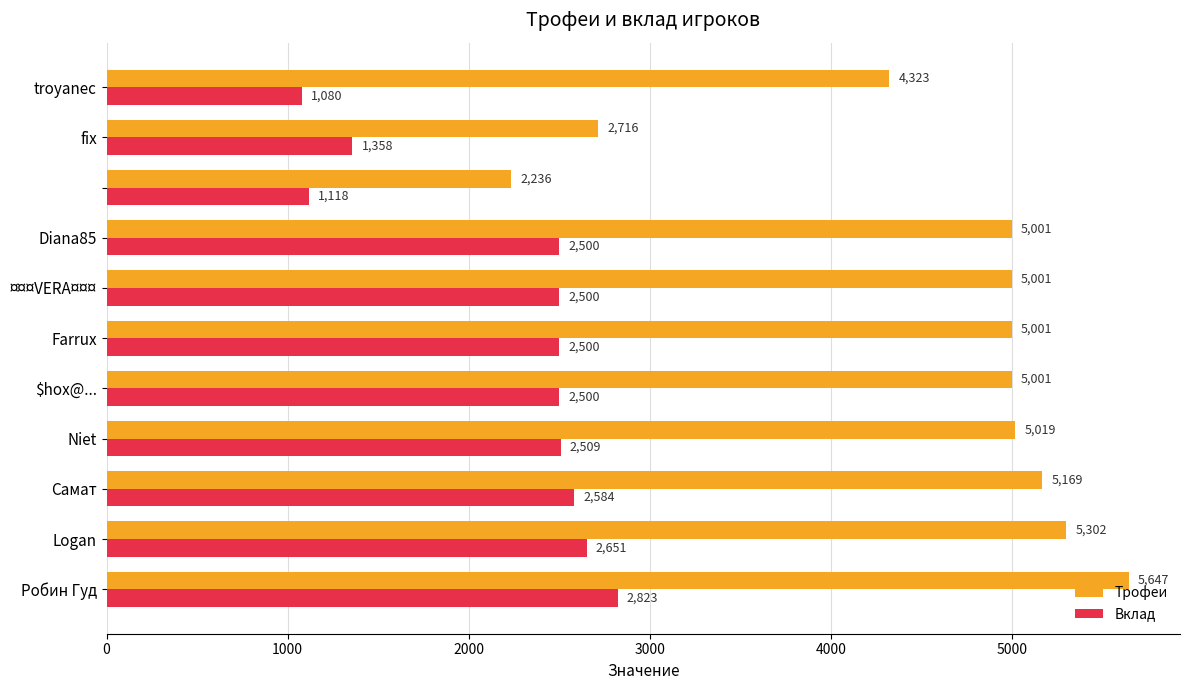

Between Niet and Diana85, which series saw the biggest shift?

Трофеи